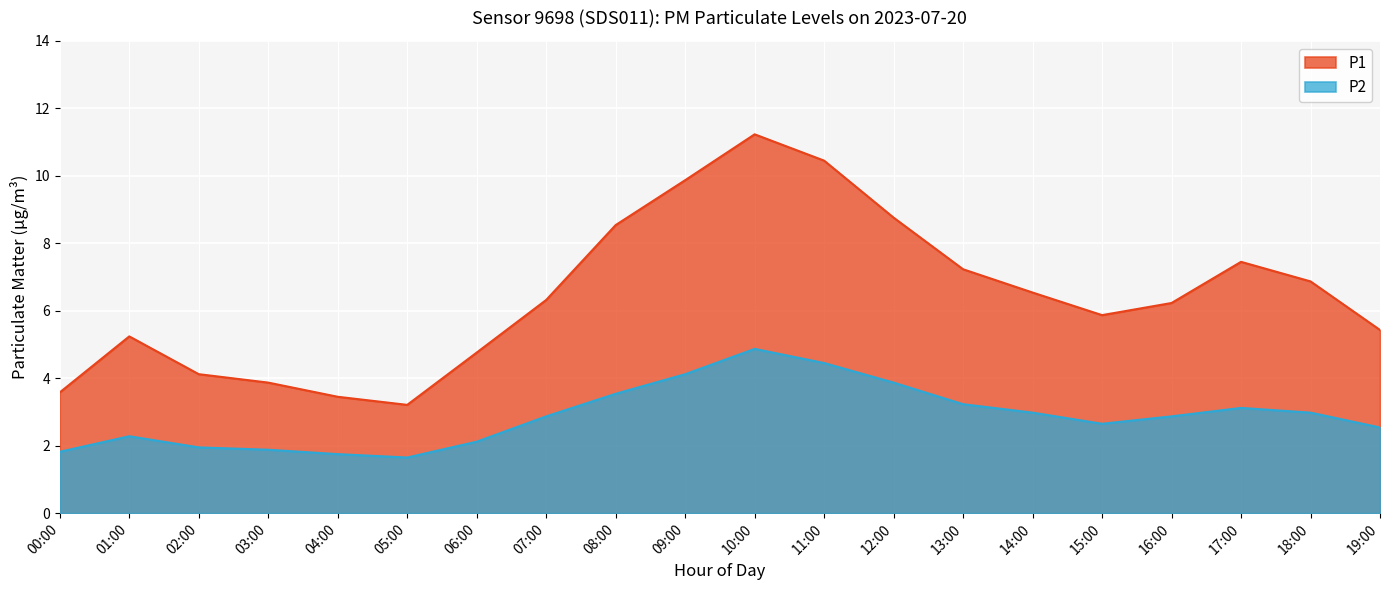

What position from the right is 07:00?

13